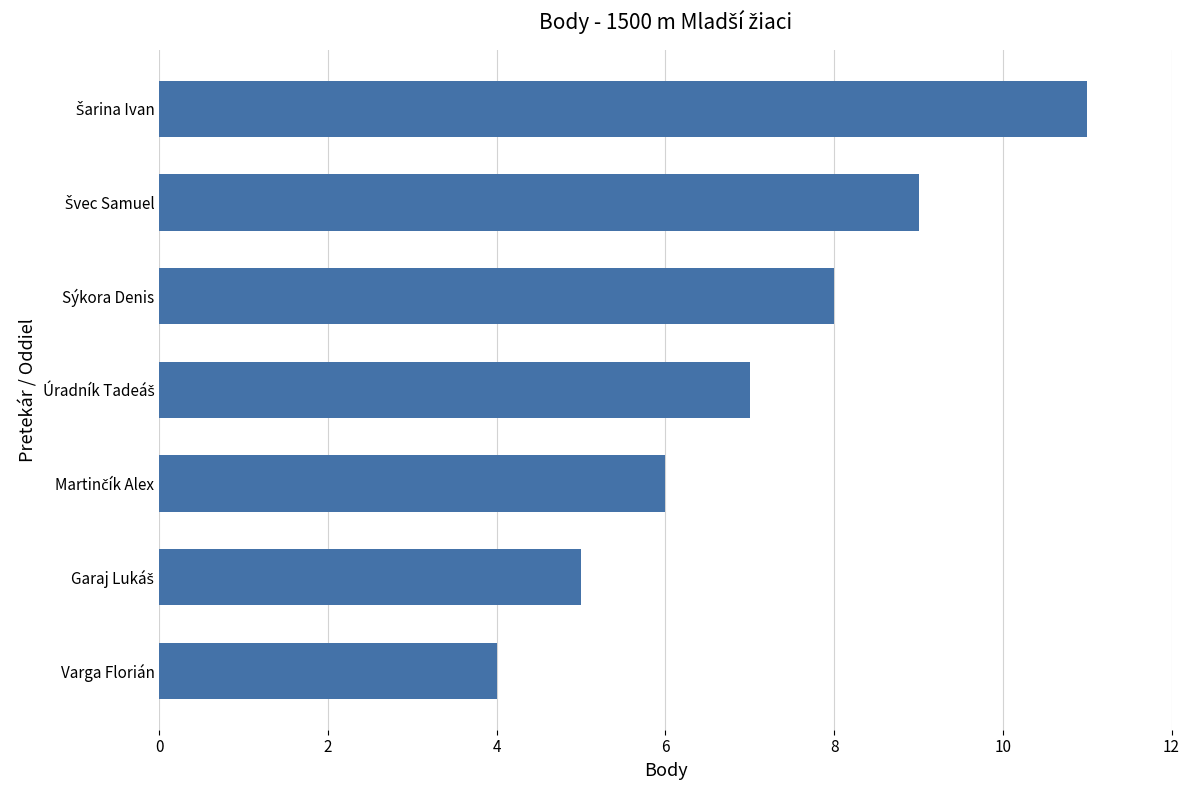

What is the approximate value at Varga Florián?

4